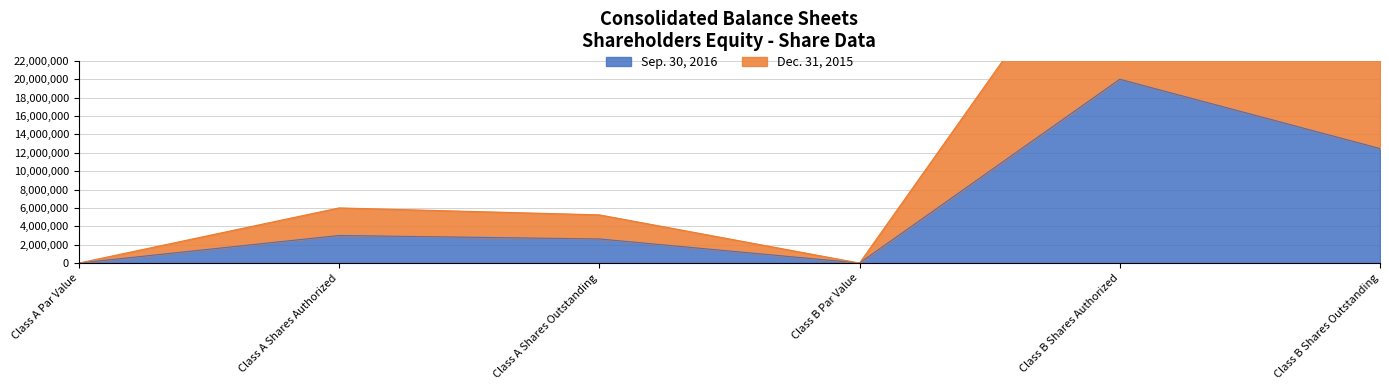

True or false: Sep. 30, 2016 and Dec. 31, 2015 cross at least once.

False